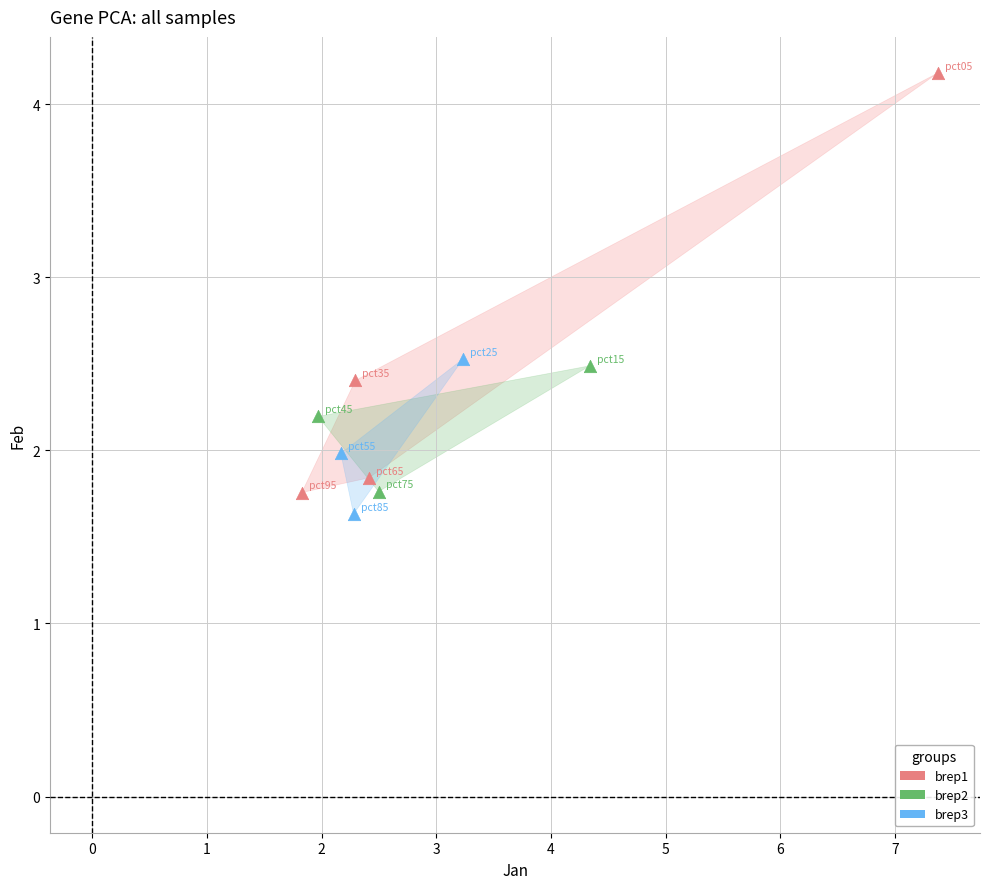

Which series contains the highest Y value?

brep1